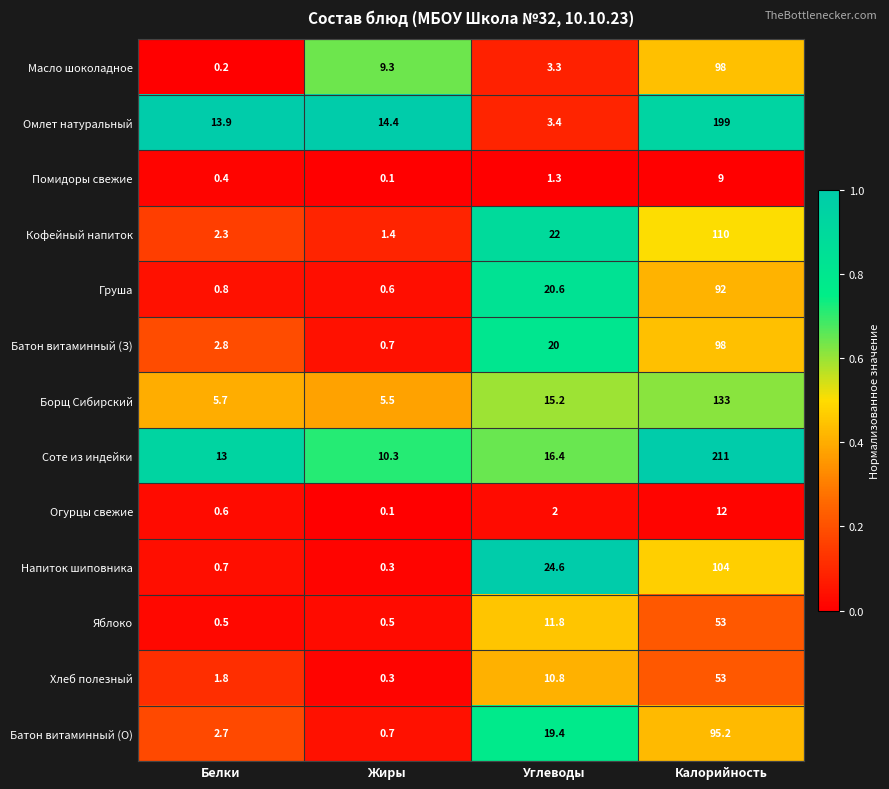

Rank the series at Углеводы from highest to lowest value.

Напиток шиповника, Кофейный напиток, Груша, Батон витаминный (З), Батон витаминный (О), Соте из индейки, Борщ Сибирский, Яблоко, Хлеб полезный, Омлет натуральный, Масло шоколадное, Огурцы свежие, Помидоры свежие